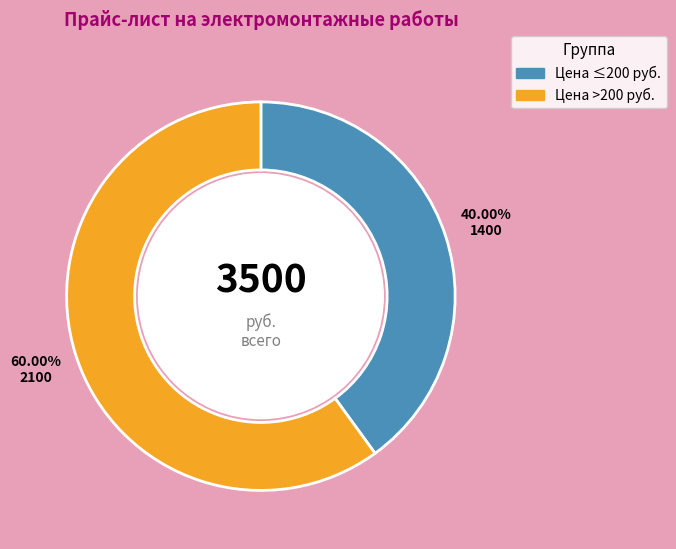

Does any single category account for the majority?

Yes